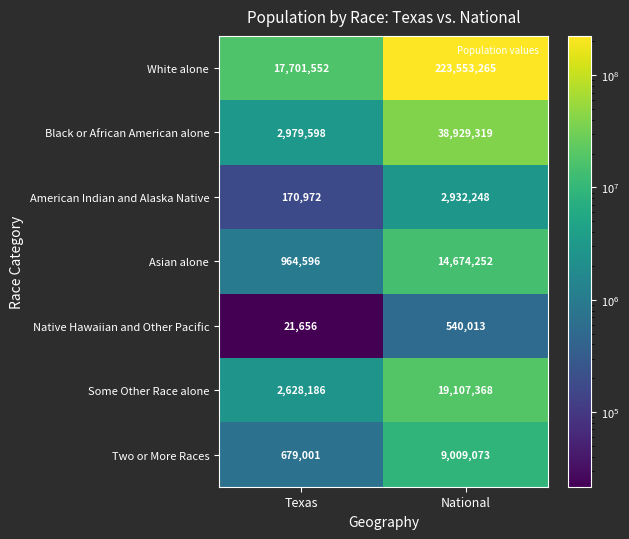

Rank the categories by Some Other Race alone value from highest to lowest.

National, Texas